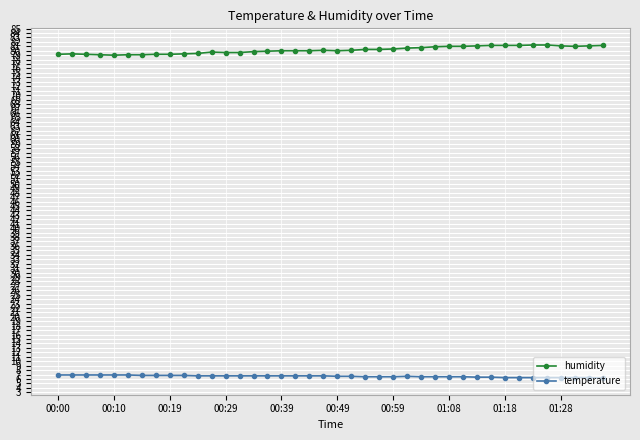

What is the average value of the humidity series?

80.2